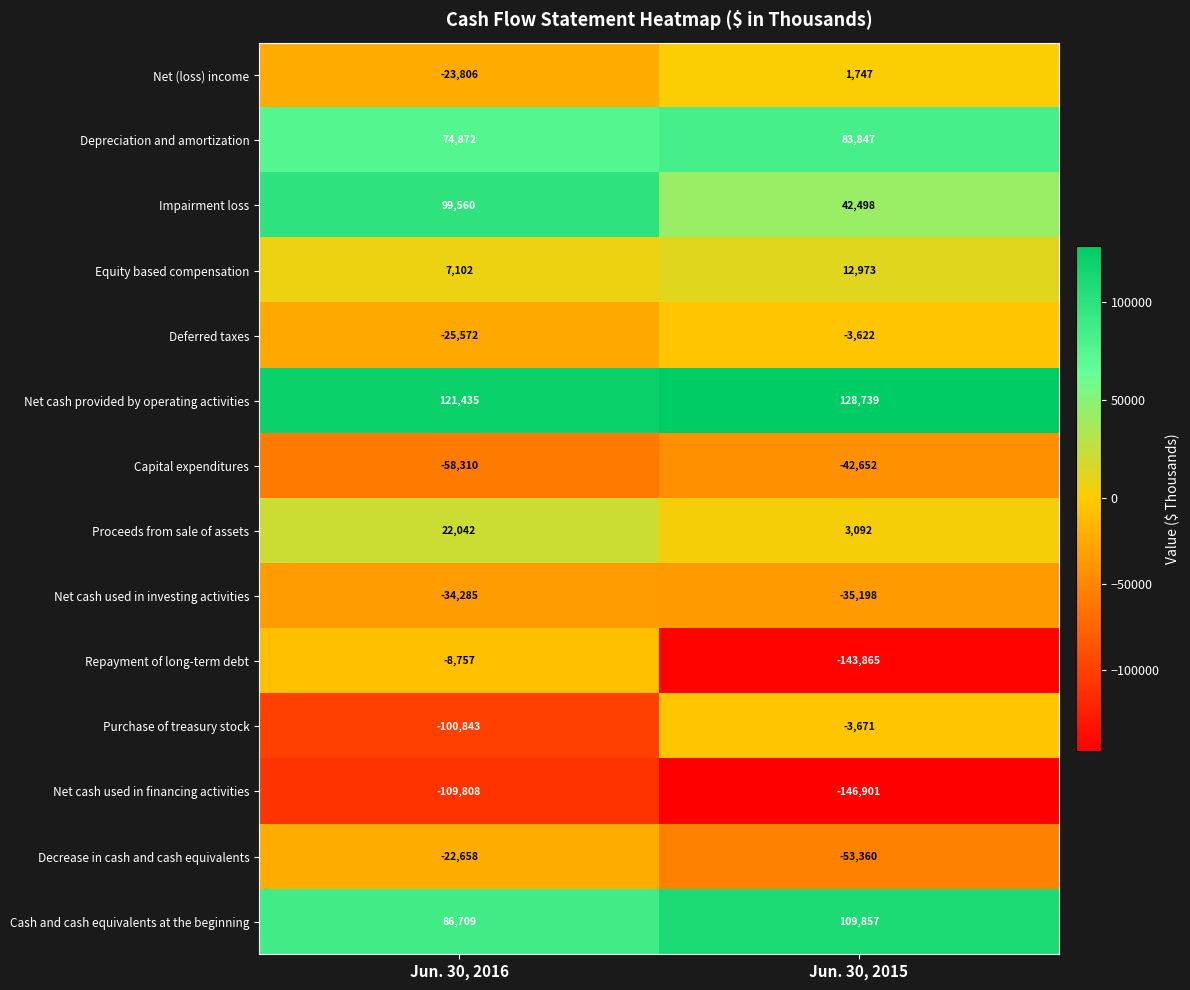

How many data points in Impairment loss are less than 99560?

1